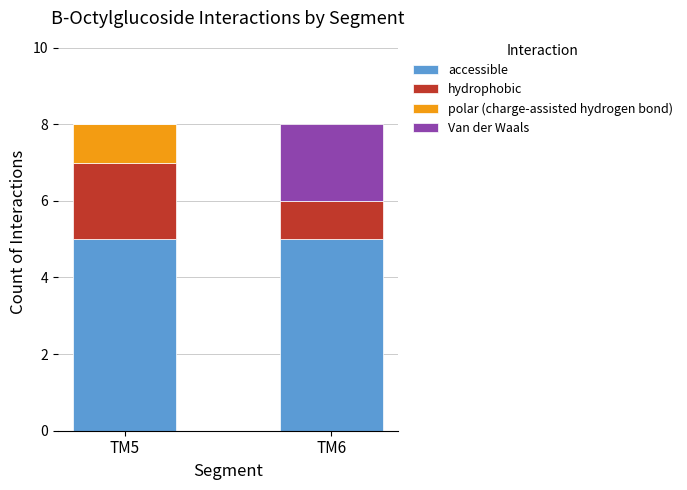

Are the bars grouped side by side (vs. stacked)?

No